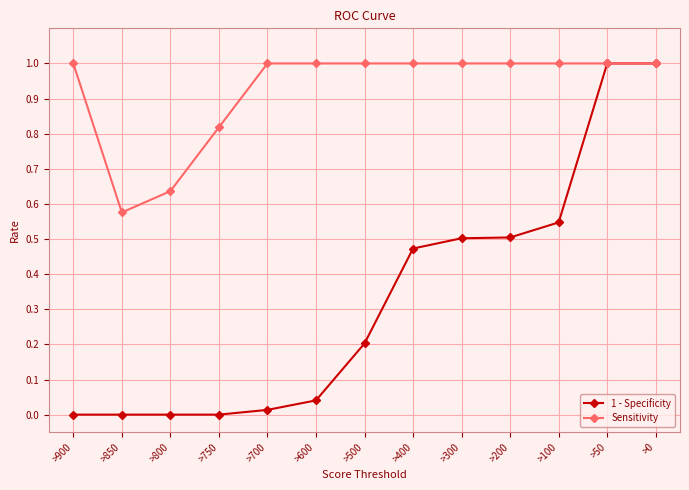

What is the value of the Sensitivity point at the 5th from the left?

1.0